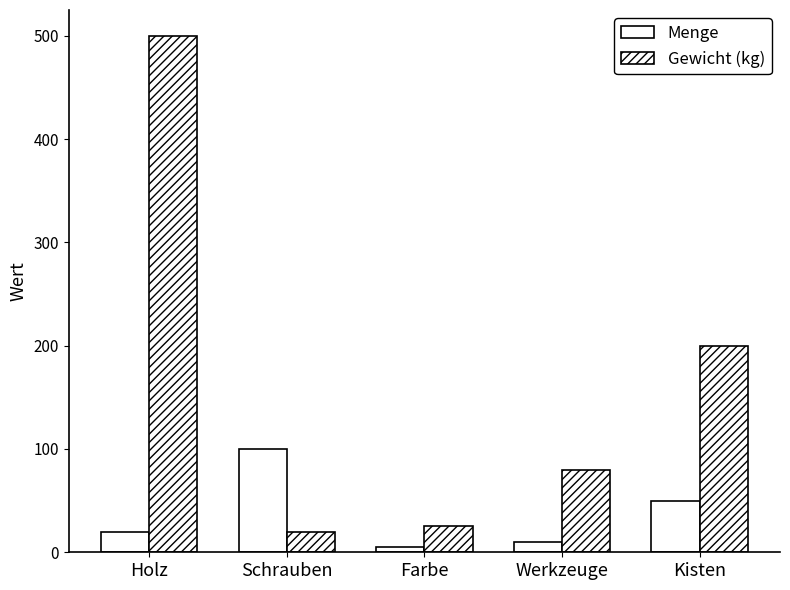

How many groups of bars are there?

5